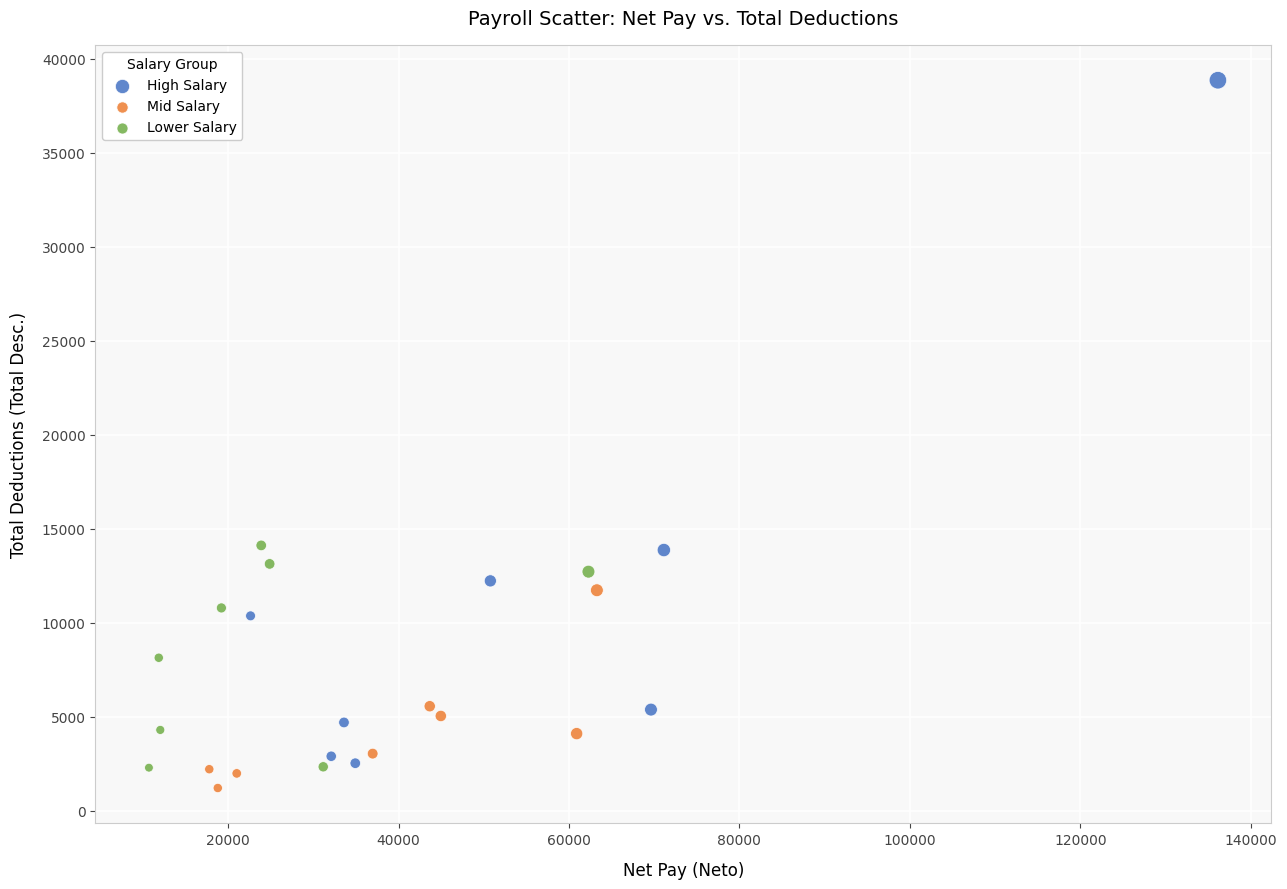

Which series reaches the maximum Y coordinate?

High Salary